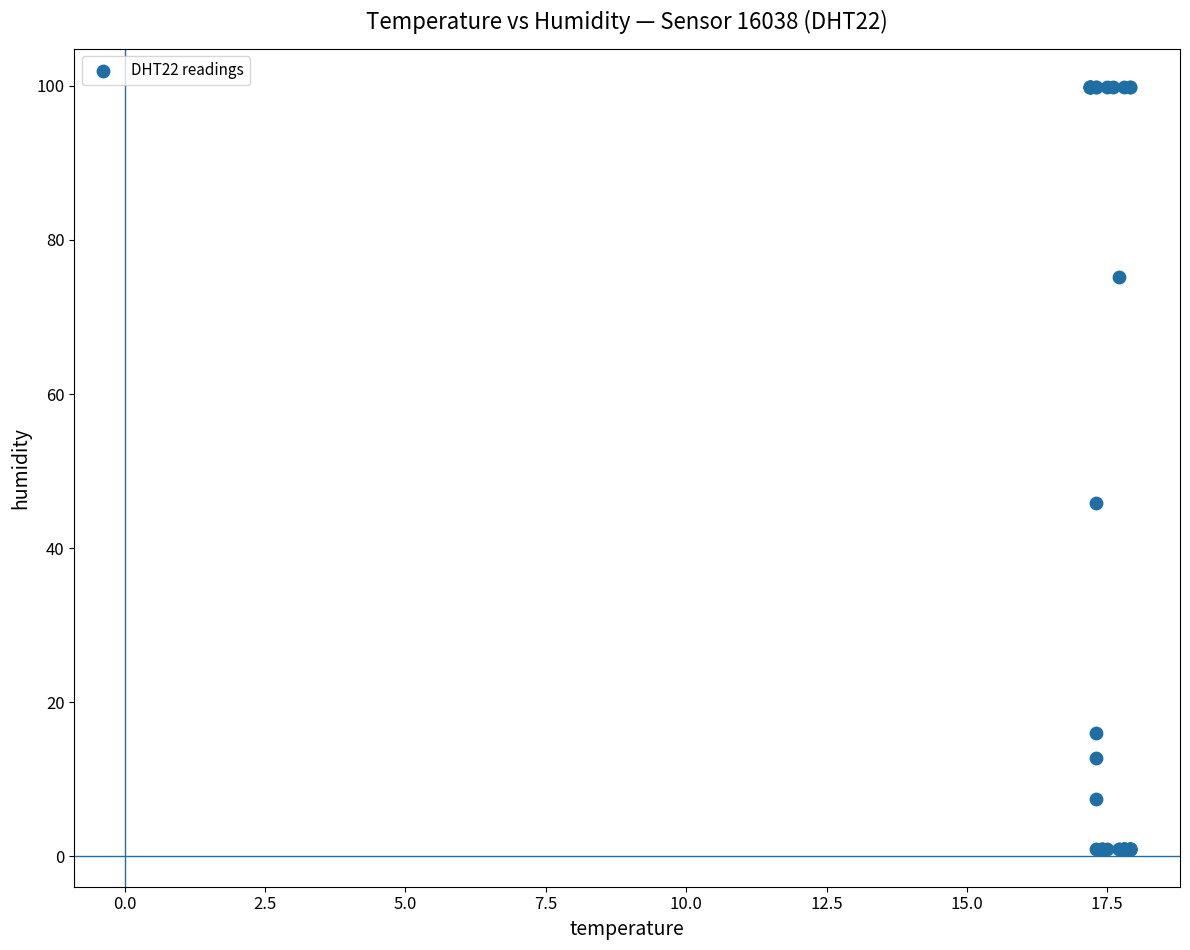

What Y value in the scatter plot is closest to 50?

45.8